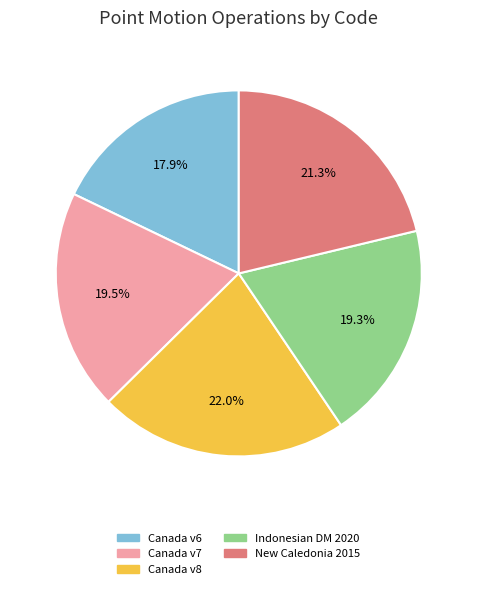

How many slices are in this pie chart?

5